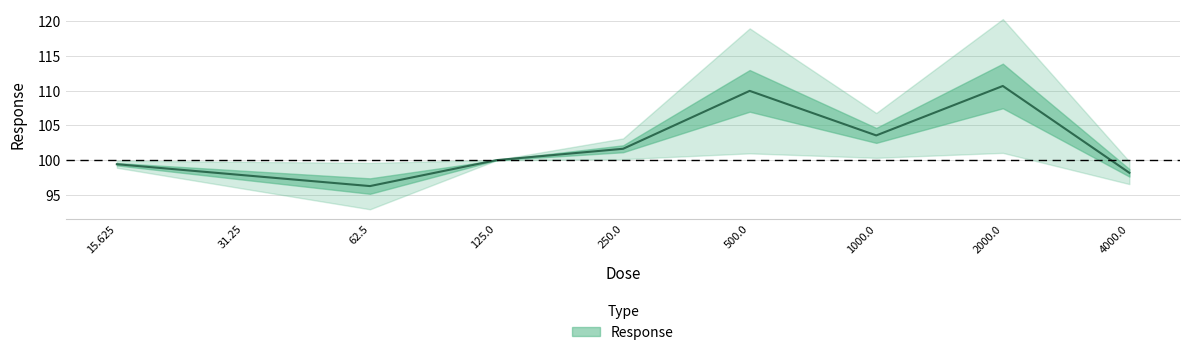

How many lines are shown in the chart?

1